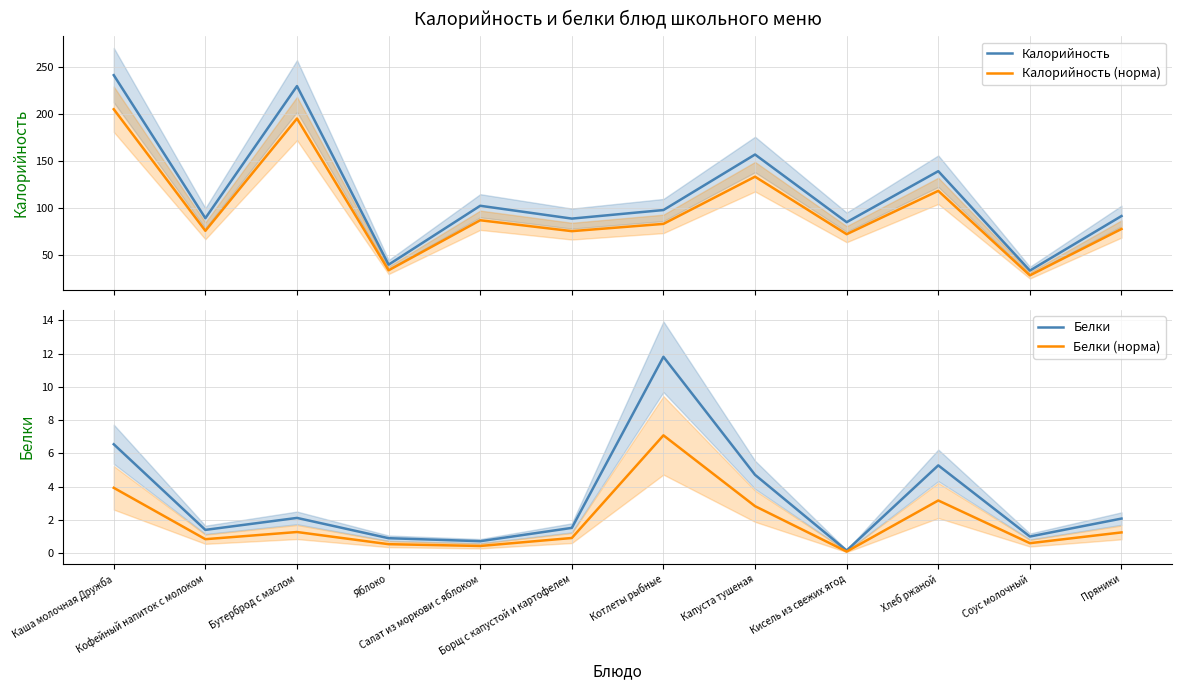

Reading left to right, extract all data points from this chart.

Калорийность: 241.1	89.3	229.5	40.0	102.5	88.9	98.0	156.9	85.1	139.2	33.7	91.6
Калорийность (норма): 204.9	75.9	195.1	34.0	87.1	75.5	83.3	133.3	72.3	118.3	28.6	77.9
Белки: 6.5	1.4	2.1	0.9	0.7	1.5	11.8	4.7	0.2	5.3	1.0	2.1
Белки (норма): 3.9	0.8	1.3	0.5	0.4	0.9	7.1	2.8	0.1	3.2	0.6	1.2